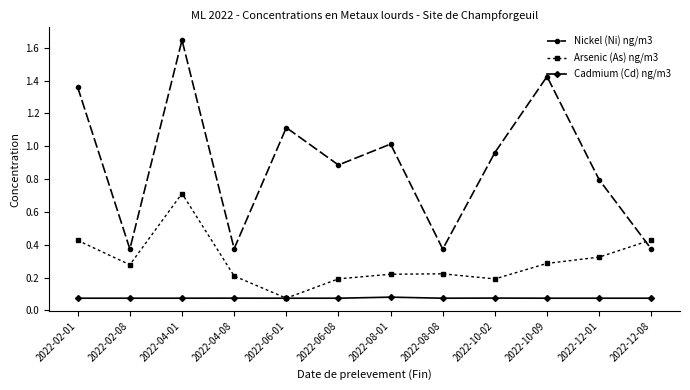

What position from the right is 2022-08-08?

5